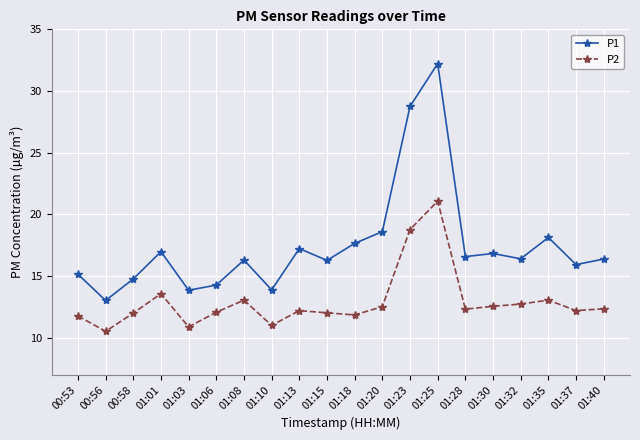

At which category does the chart reach its peak across all series?

01:25